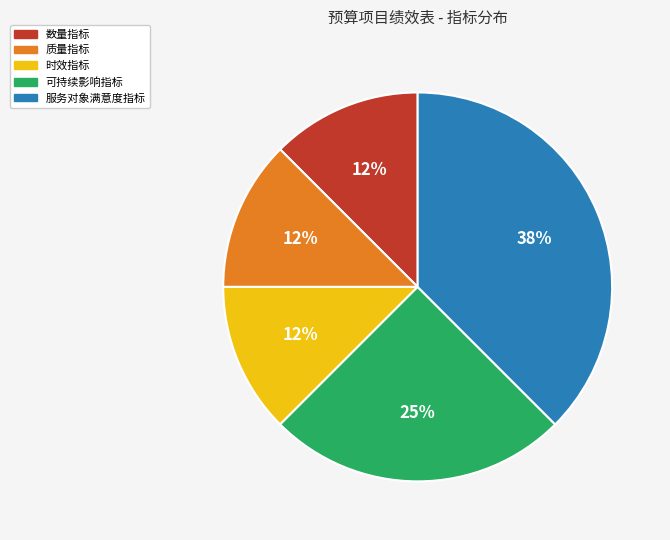

Which has a higher value, 可持续影响指标 or 数量指标?

可持续影响指标